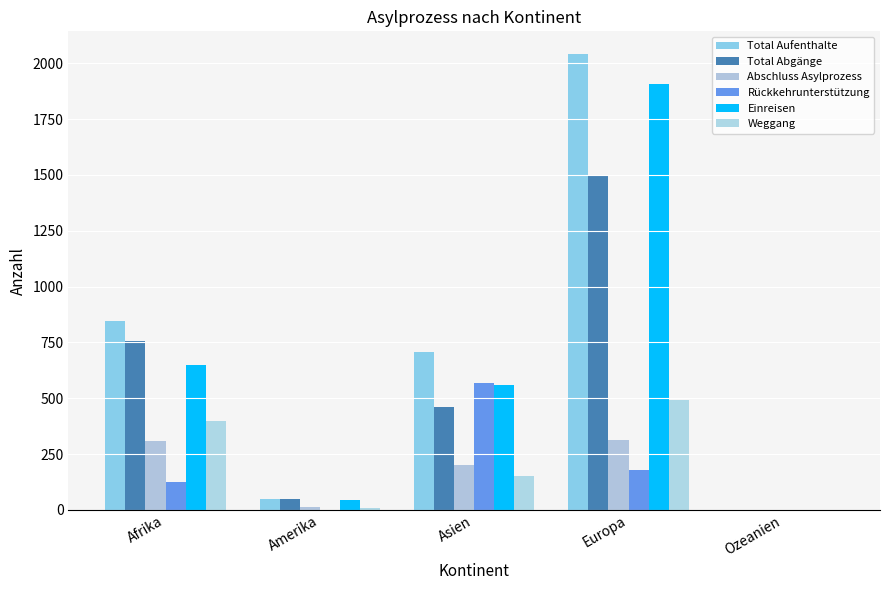

At which label does Einreisen first exceed 561?

Afrika